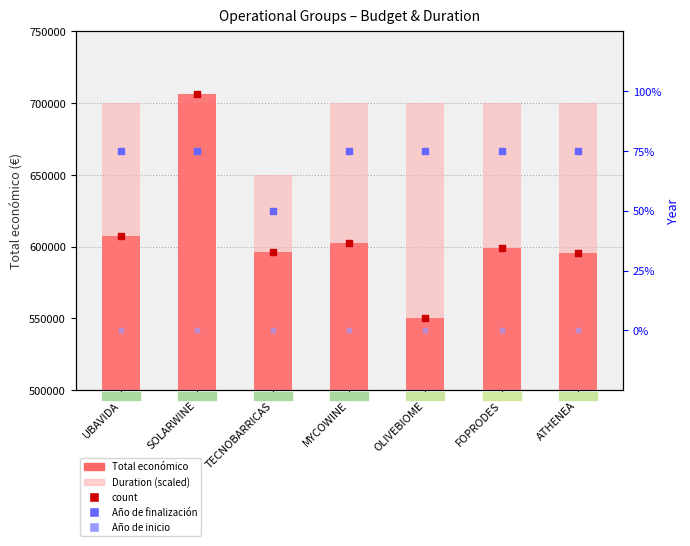

Which series has the largest Y range (max minus min)?

Total económico